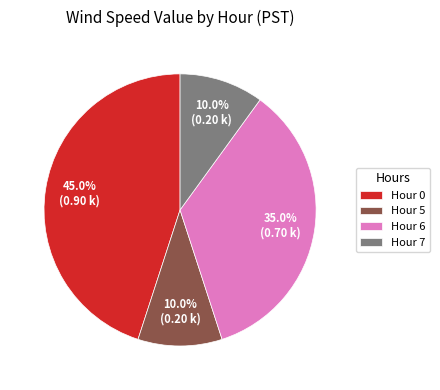

Is there any slice that represents more than half of the pie?

No